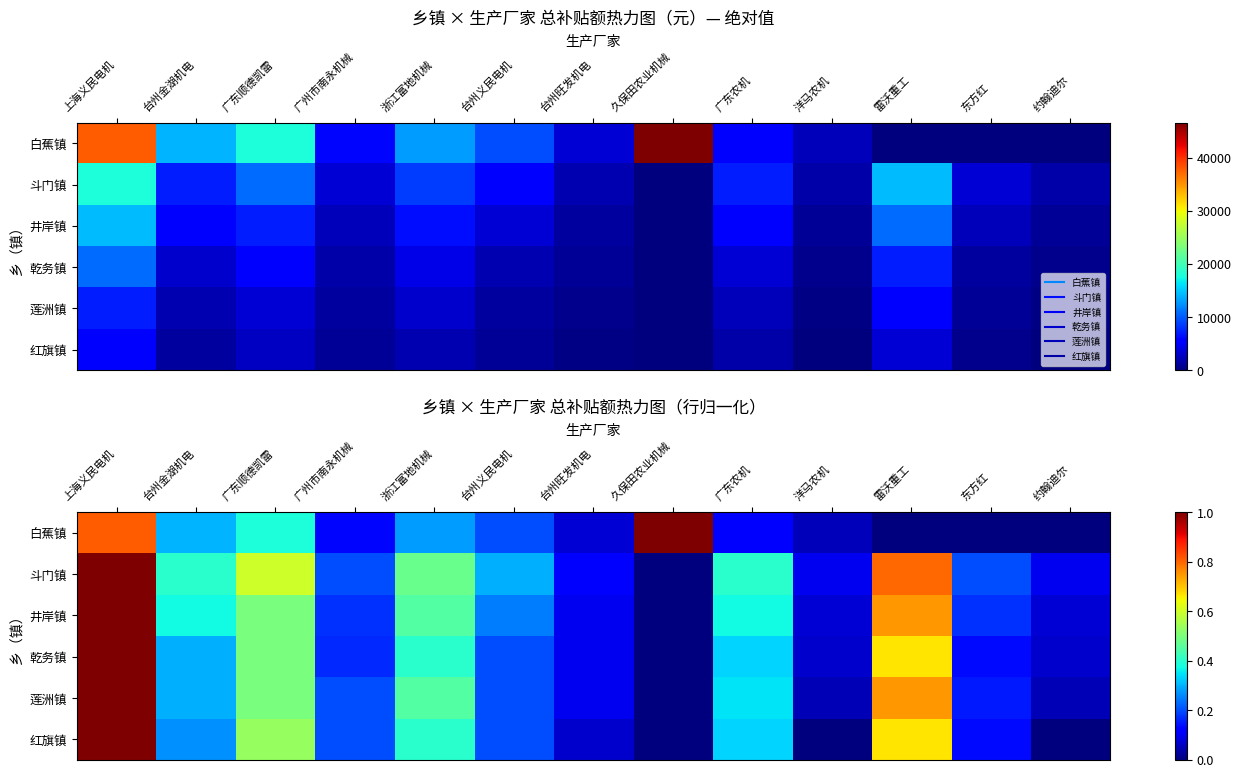

What is the total value across all series at 台州金湖机电?

1.9